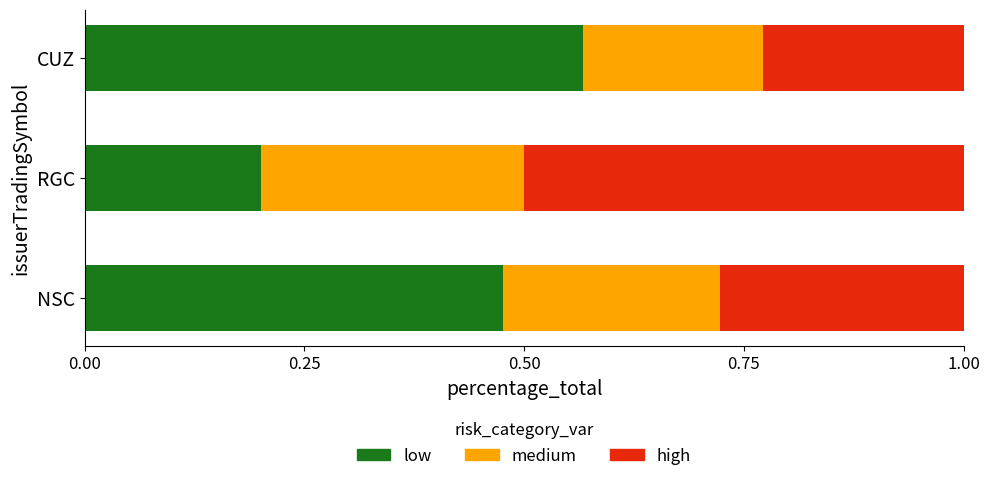

True or false: low has a value of 1.0 at CUZ.

False